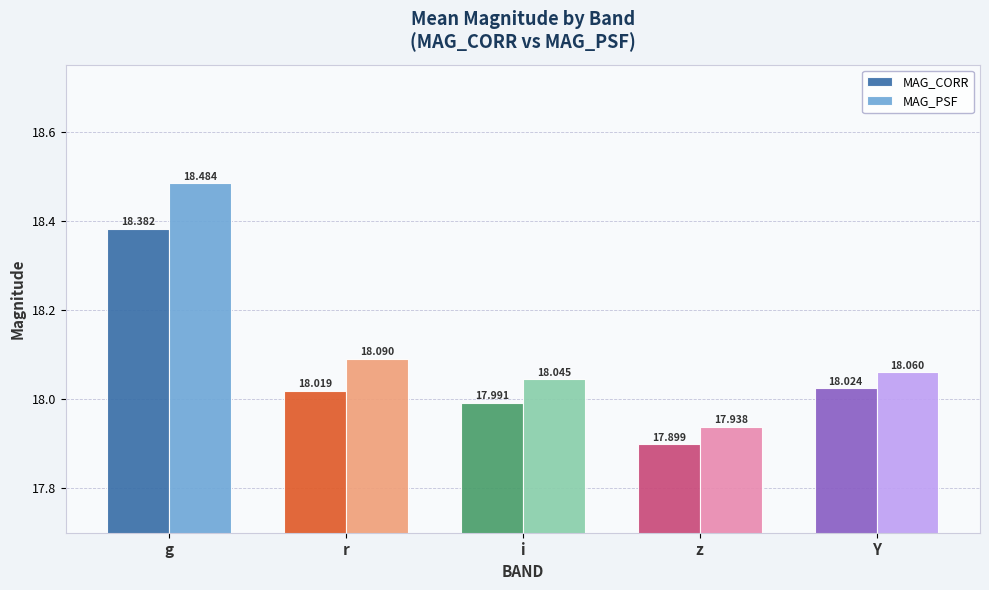

What position from the left is r?

2